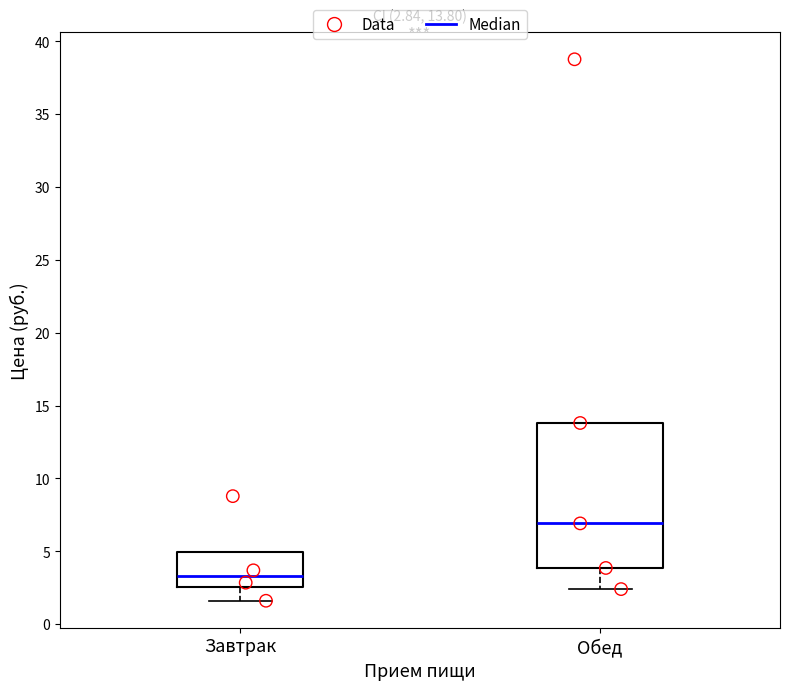

Comparing the boxes themselves (not the whiskers), which one is the tallest?

Обед